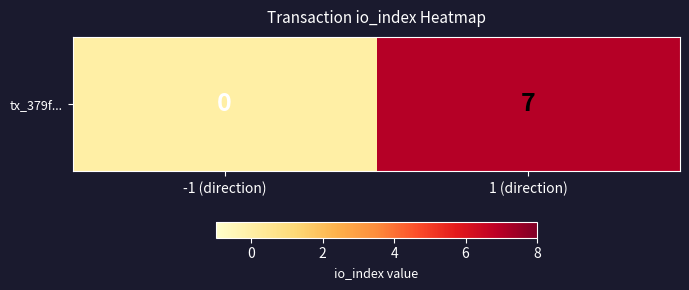

List the labels in order of value, smallest first.

-1 (direction), 1 (direction)